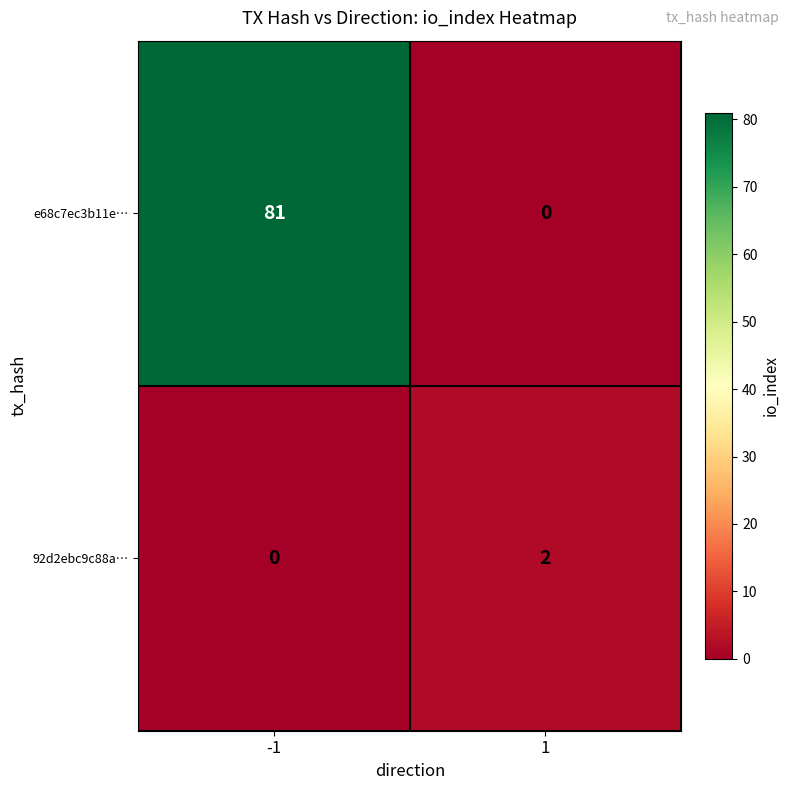

What is the approximate value of e68c7ec3b11e… at -1, to the nearest 10?

80